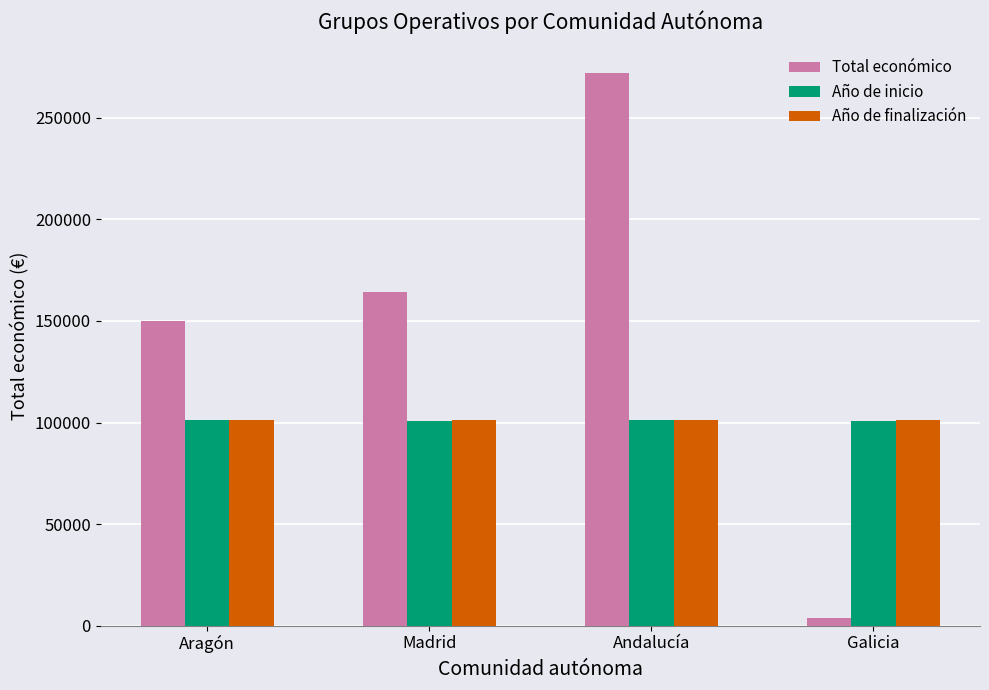

What is the difference between the maximum and minimum values in the Total económico series?

268024